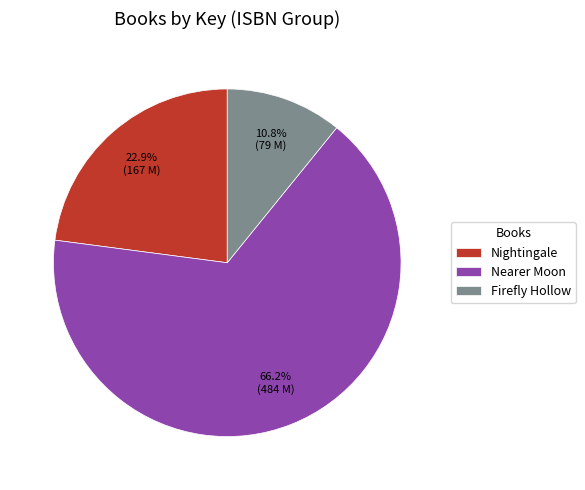

Count the number of slices in the pie.

3